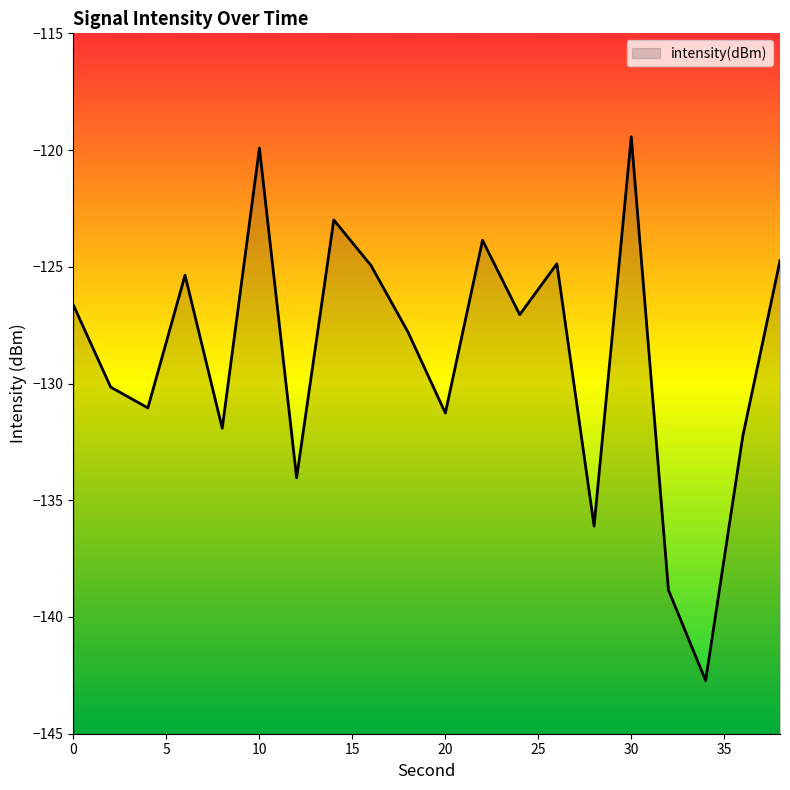

List the labels in order of value, largest first.

30, 10, 14, 22, 38, 26, 16, 6, 0, 24, 18, 2, 4, 20, 8, 36, 12, 28, 32, 34